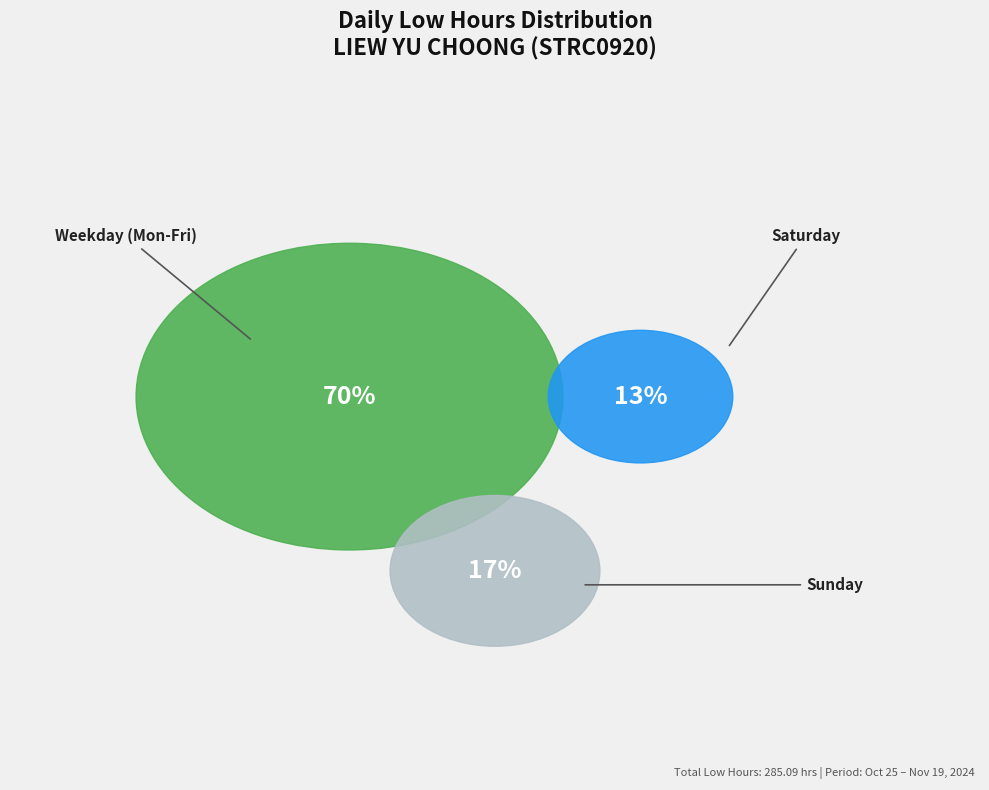

True or false: Sun 17 accounts for 18% of the total.

False